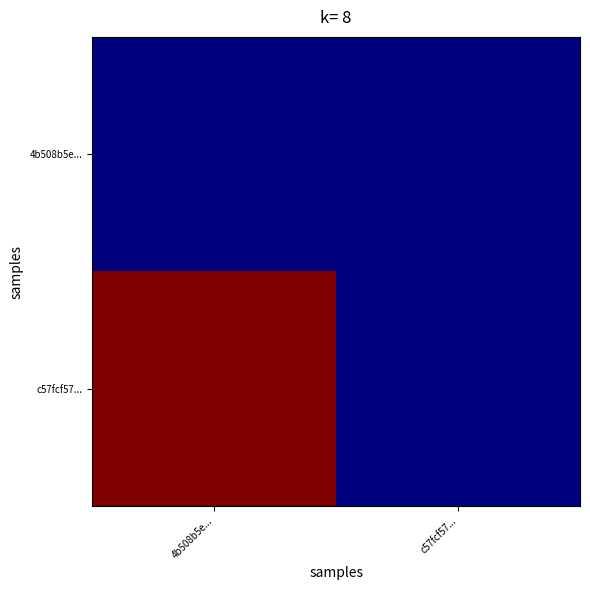

How many data points does each series have?

2